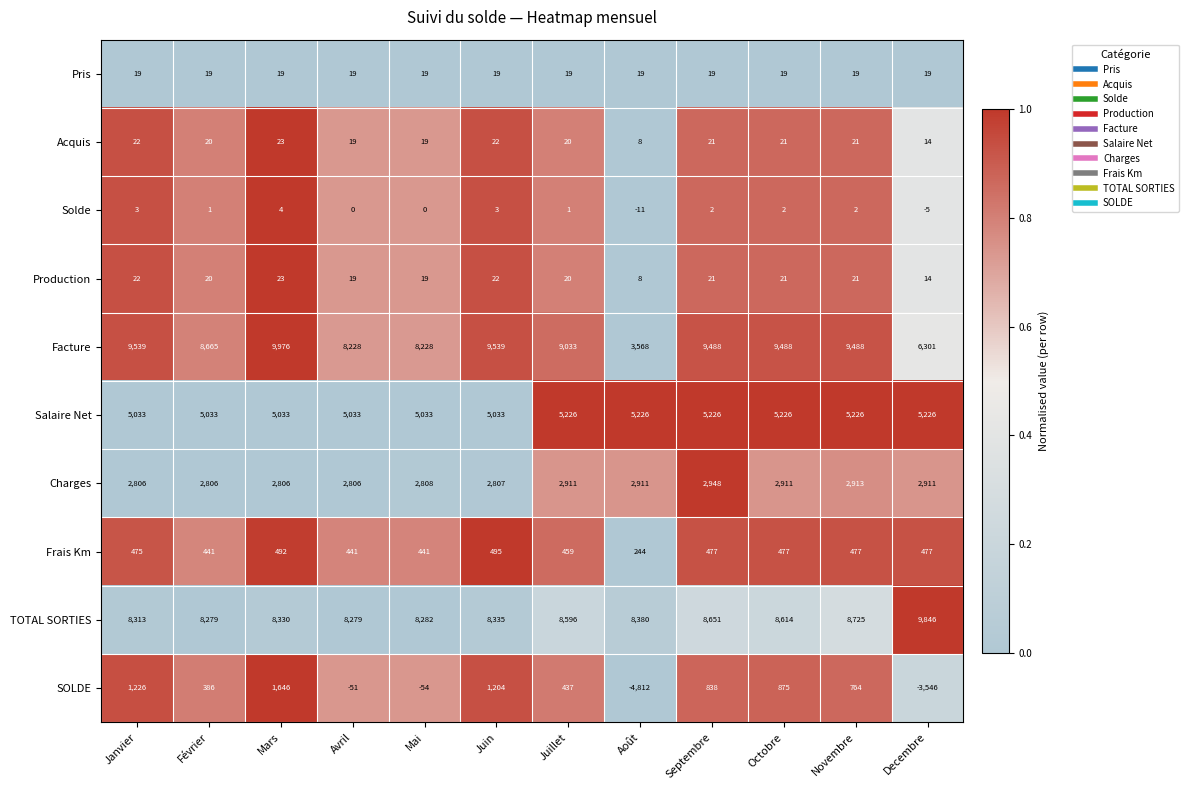

Read the Salaire Net value at Juillet.

5226